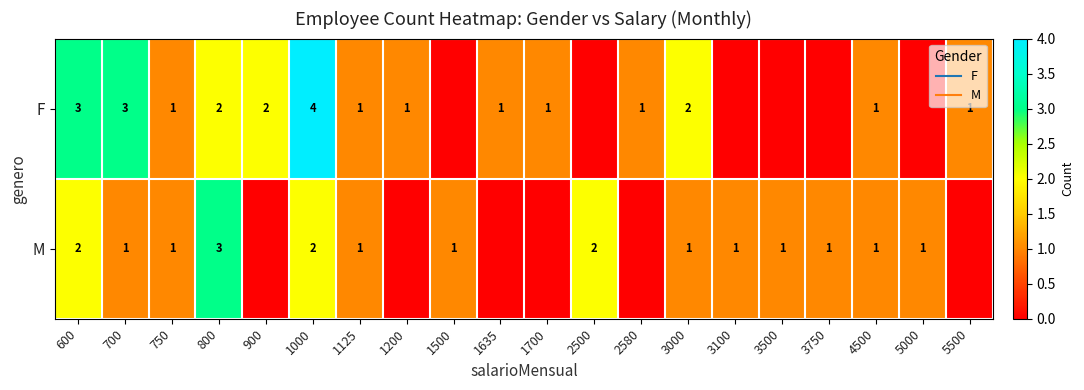

Is it true that F equals 2 at 800?

True